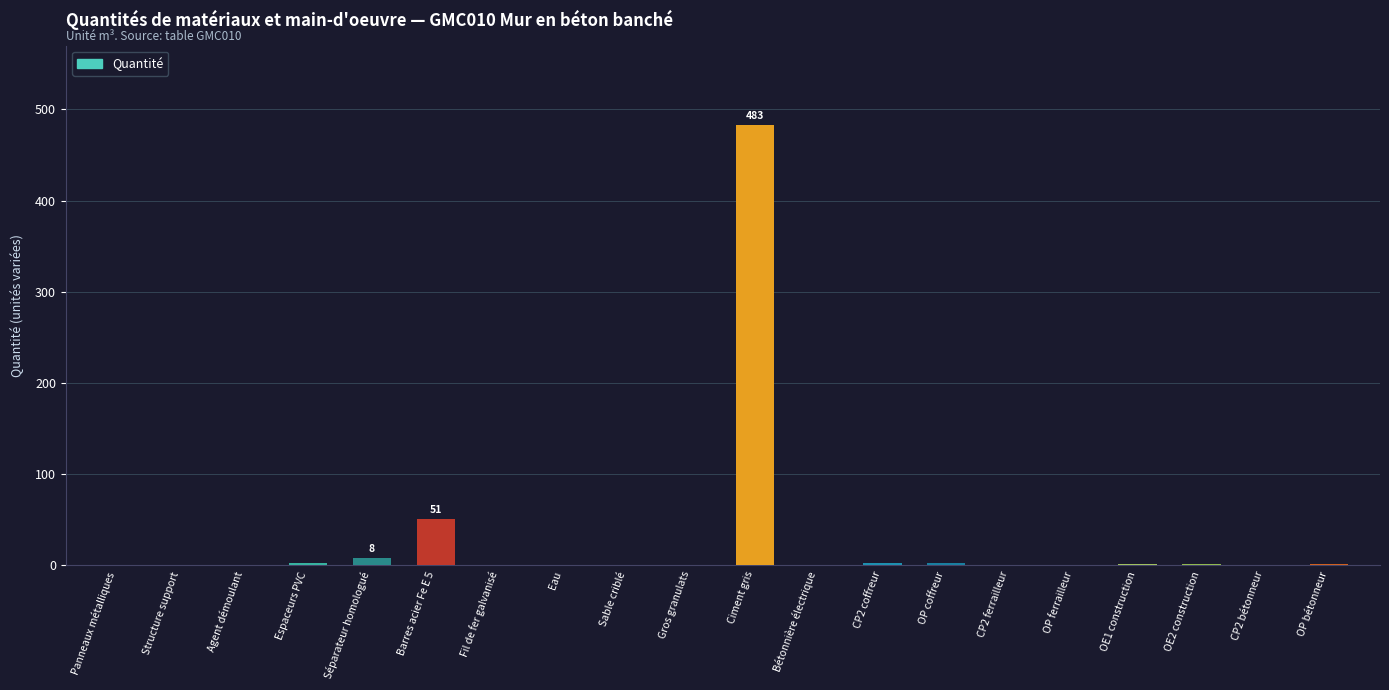

Is it true that the value at Ciment gris is 483.0?

True